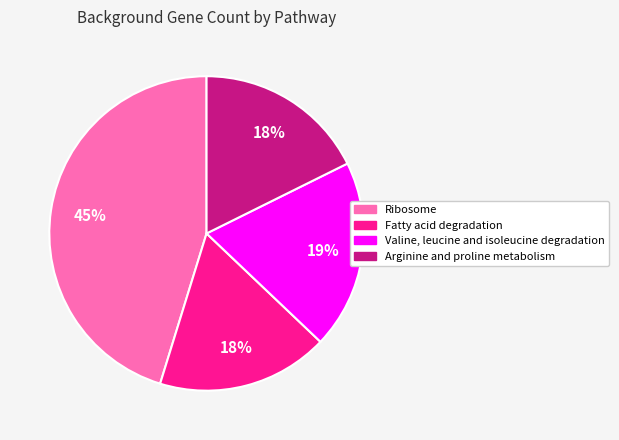

How many slices are in this pie chart?

4